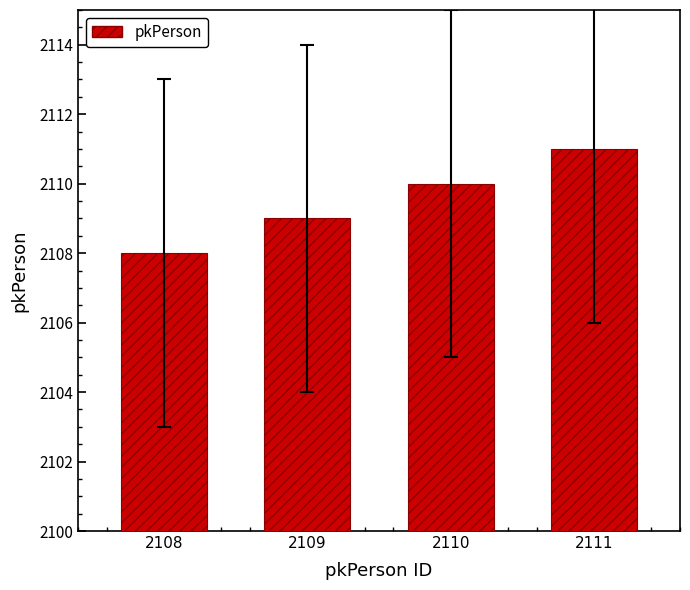

What is the maximum value shown in the chart?

2111